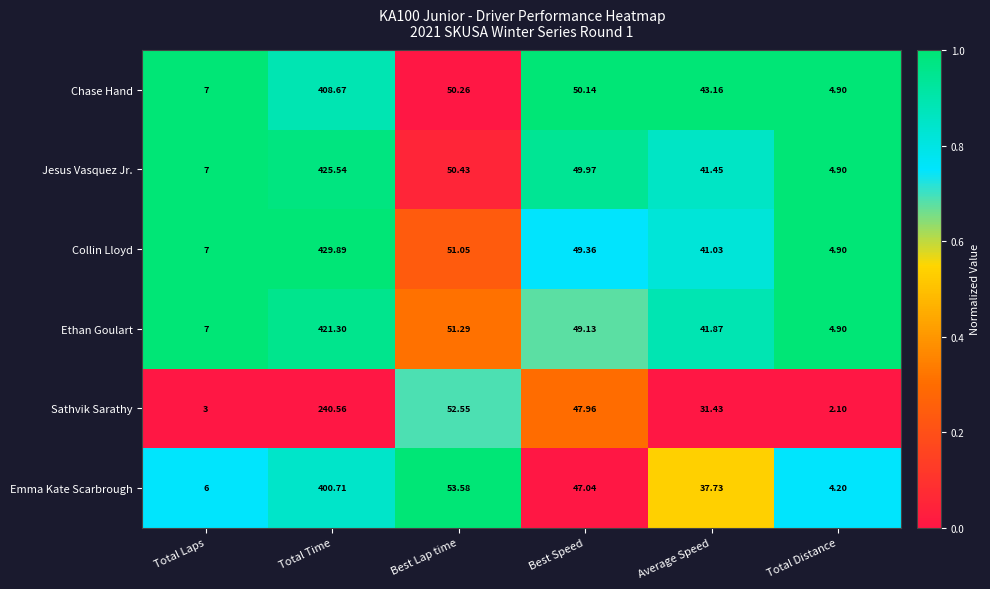

Which label corresponds to the smallest value in the chart?

Total Distance